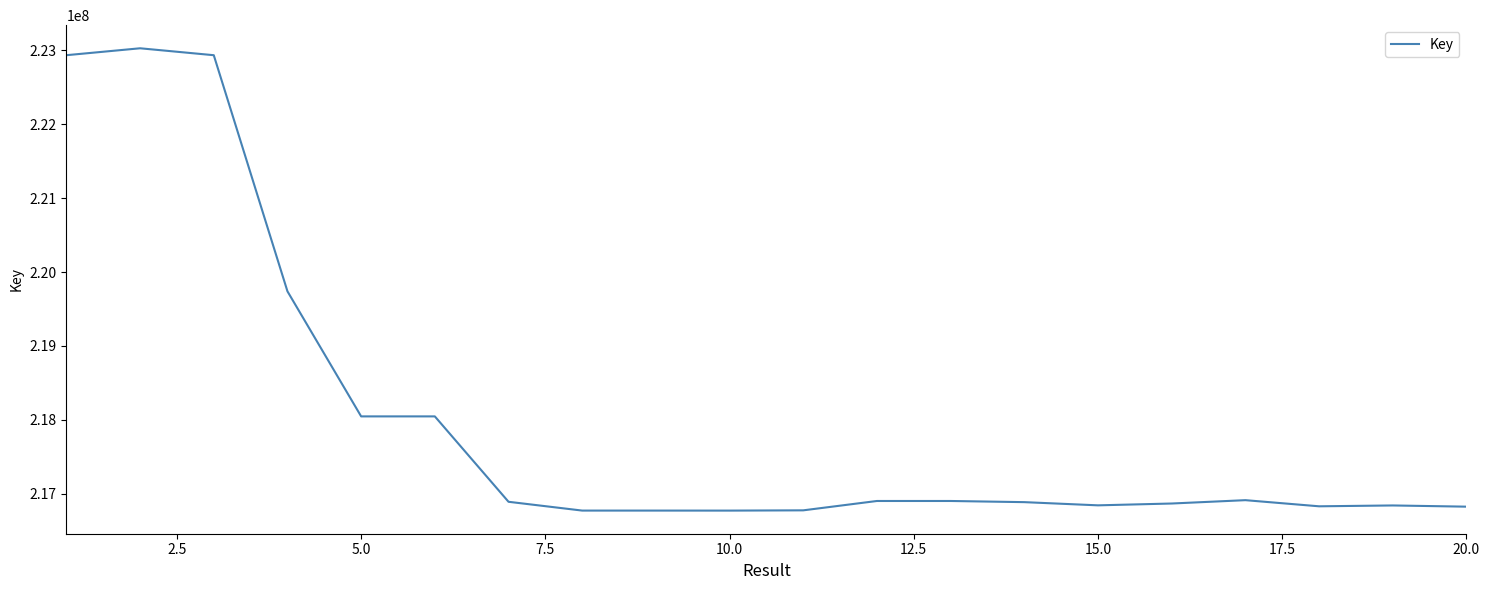

What is the difference between the maximum and minimum values?

6257348